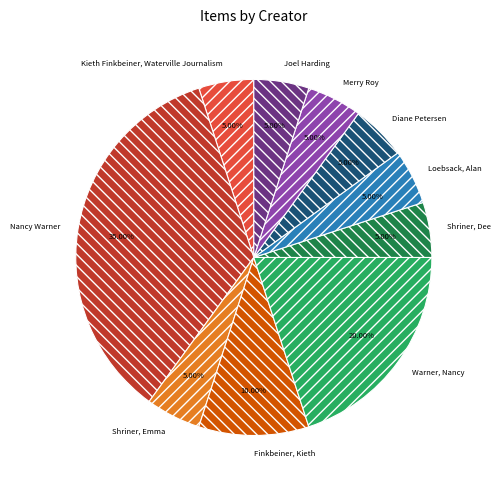

Between Nancy Warner and Kieth Finkbeiner, Waterville Journalism, which is larger?

Nancy Warner